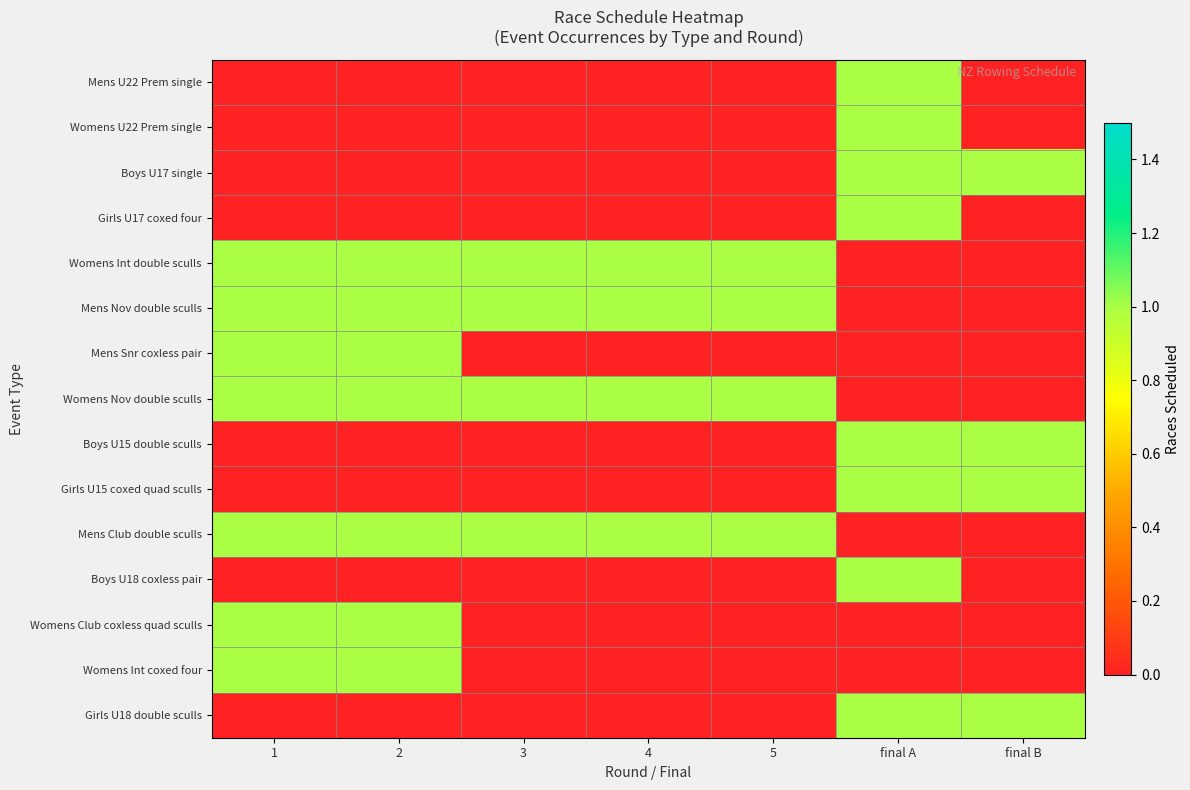

Count the number of categories in the chart.

7